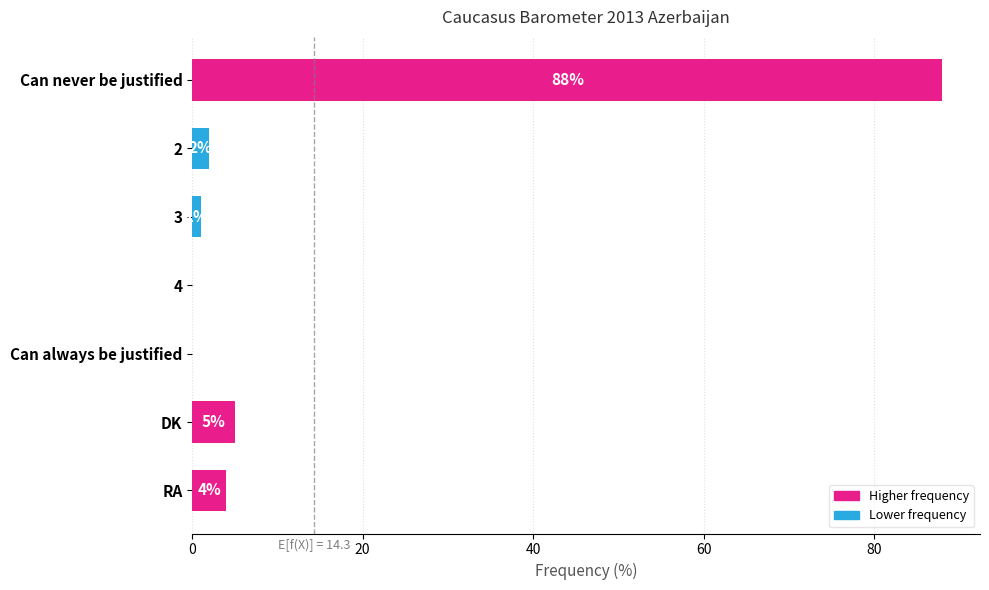

Which category has the highest value across all series?

Can never be justified